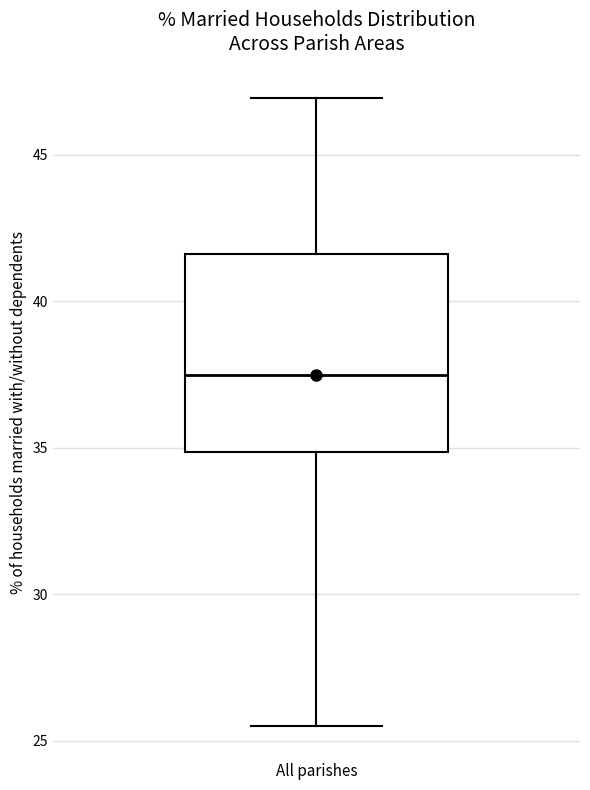

Transcribe this box plot: give where the median line is, the range the box spans, and where the two whiskers end, as read against the y-axis. The values are not printed on the chart, so give them approximately, as read against the axis.

median 37.5, box 35.0 to 41.5, whiskers 25.5 to 47.0